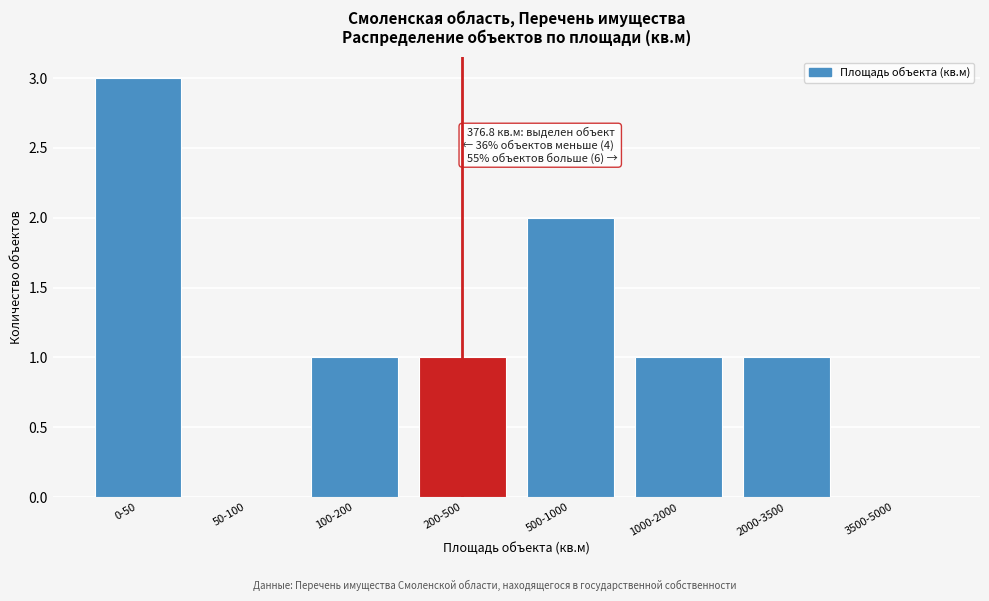

Reading right to left, what are all the values shown in this chart?

3500-5000=0	2000-3500=1	1000-2000=1	500-1000=2	200-500=1	100-200=1	50-100=0	0-50=3